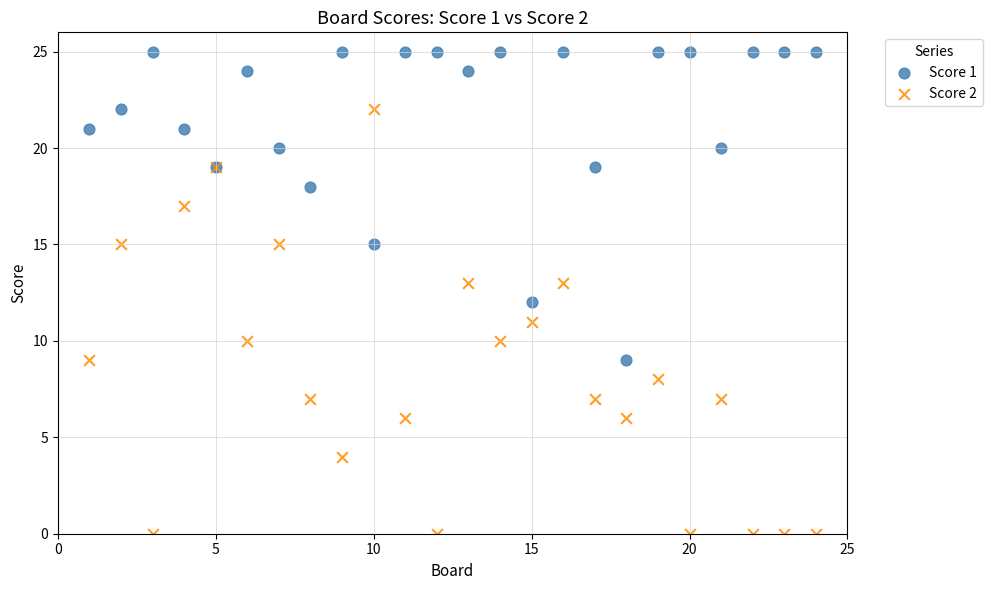

What are all the series names shown in the legend?

Score 1, Score 2